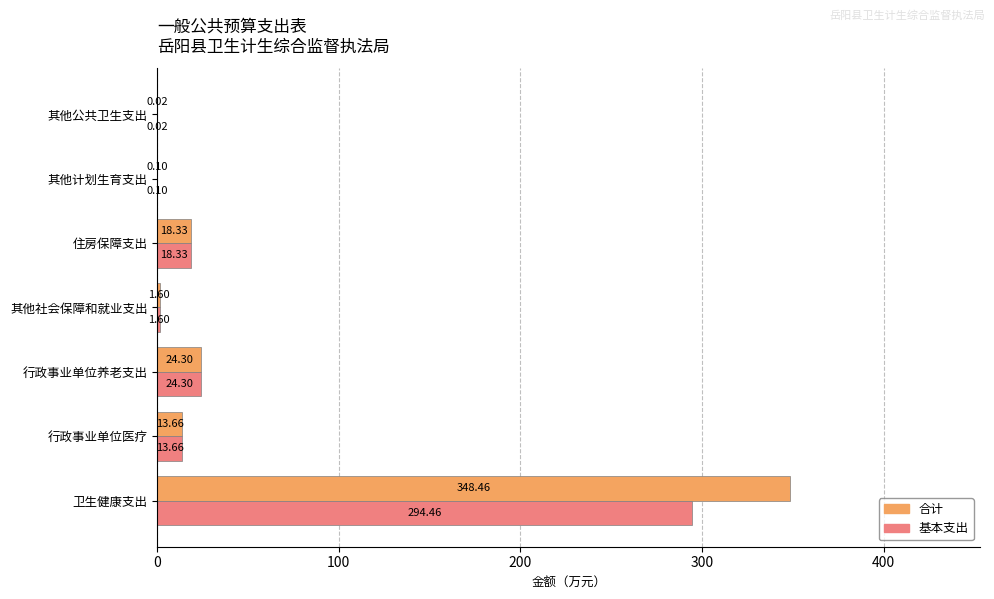

What are all the series names shown in the legend?

合计, 基本支出